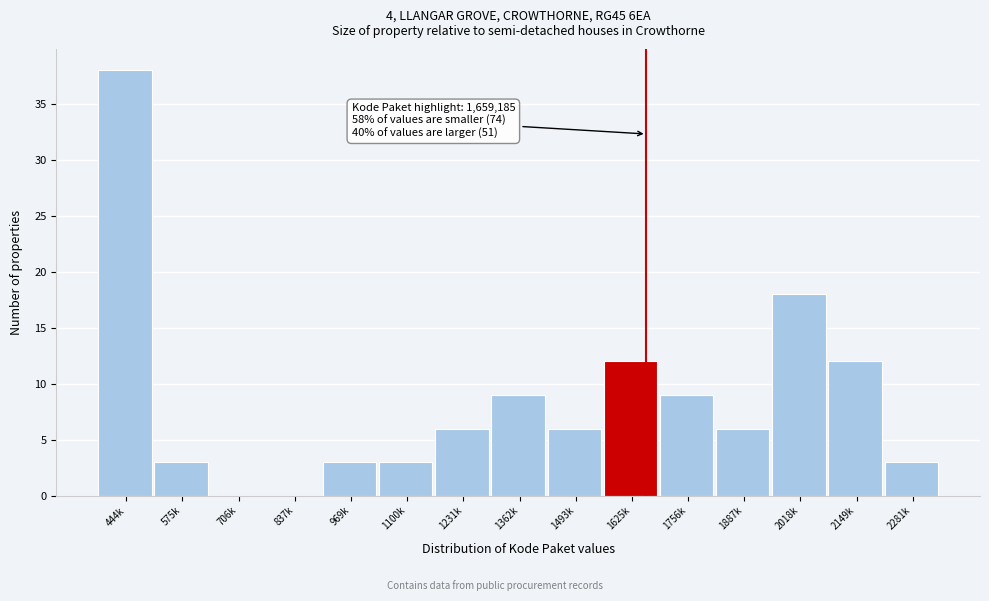

Reading left to right, list all the values displayed in this chart.

444k=38	575k=3	706k=0	837k=0	969k=3	1100k=3	1231k=6	1362k=9	1493k=6	1625k=12	1756k=9	1887k=6	2018k=18	2149k=12	2281k=3